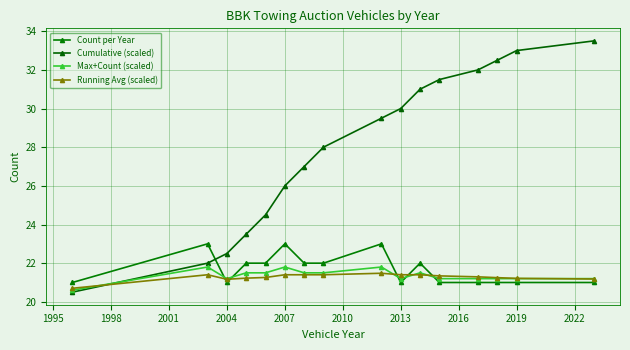

Where is the first local minimum for Count per Year?

2004